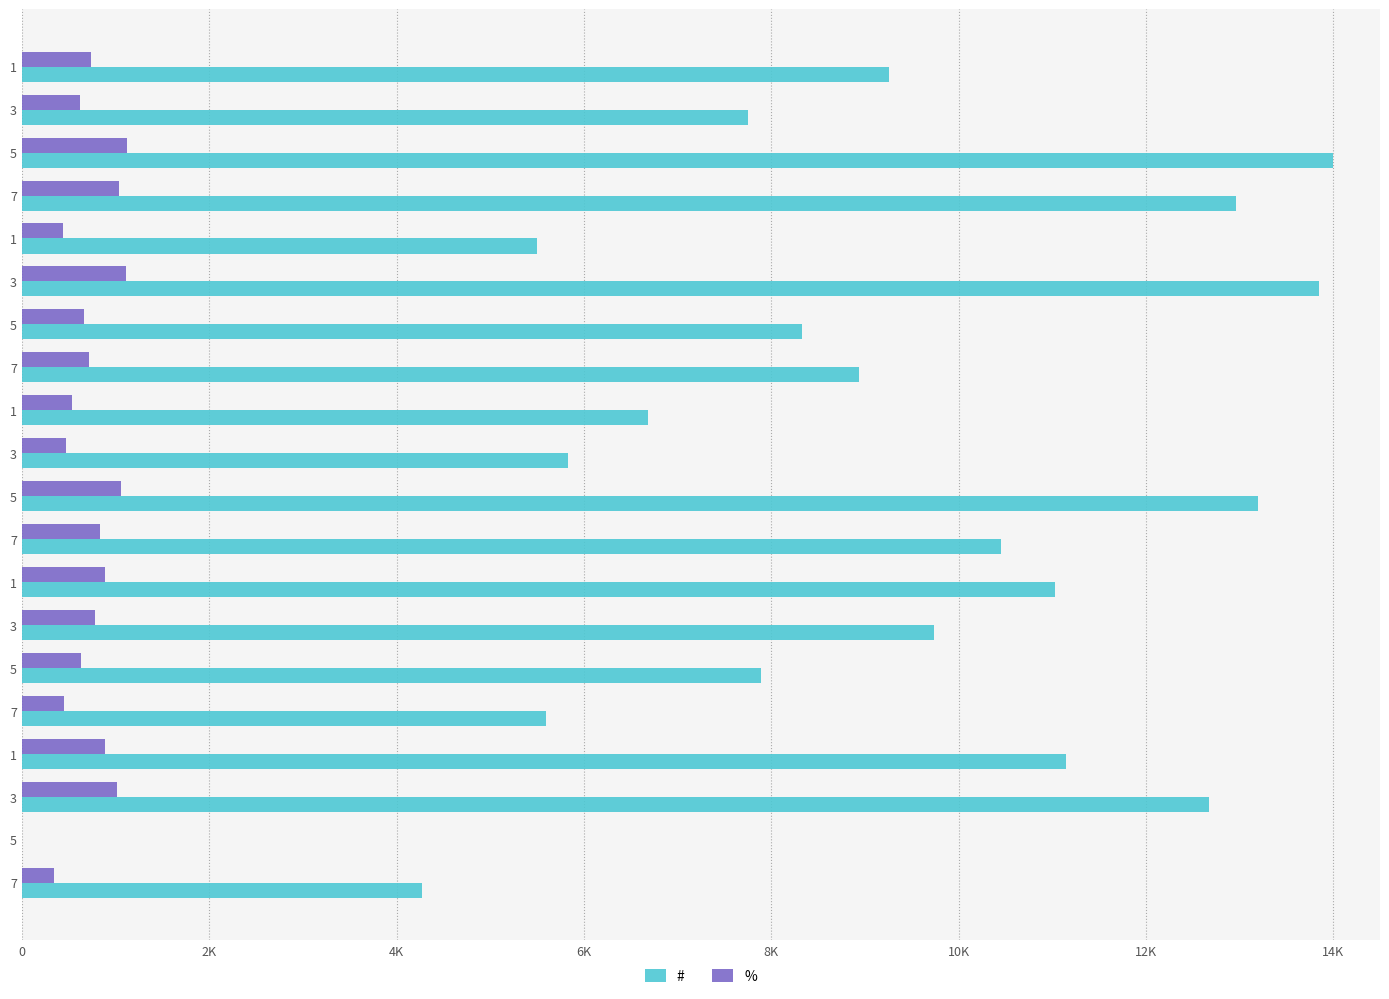

List the series in order of their overall mean, lowest first.

%, #